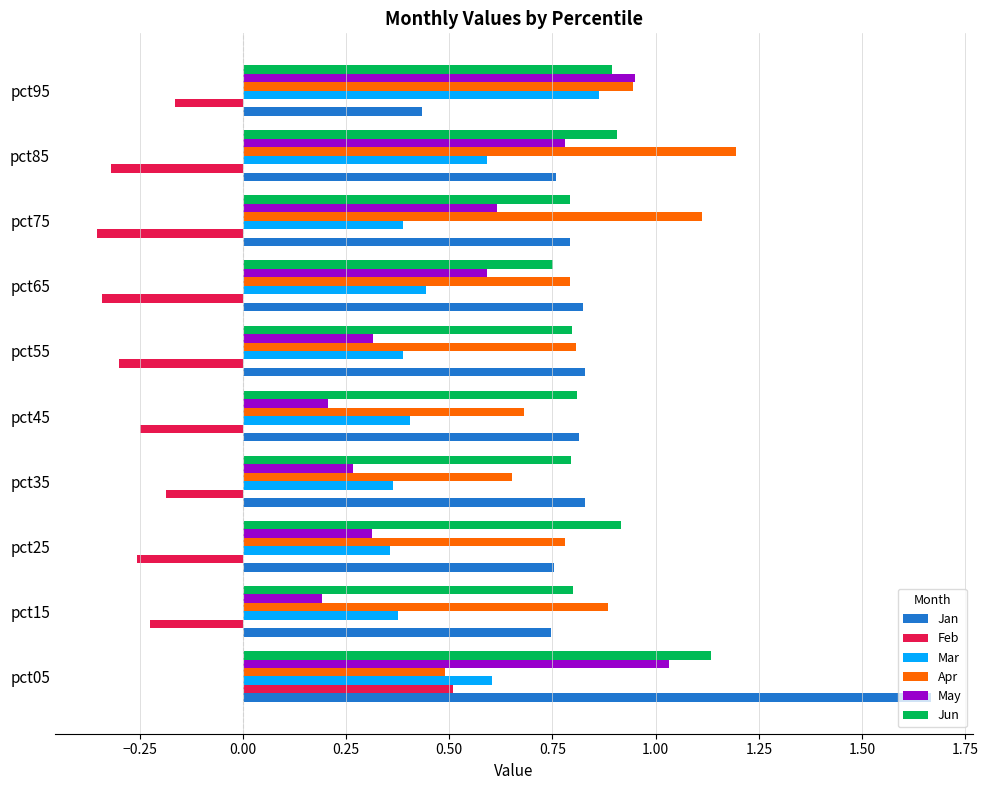

True or false: Jun has a value of 0.8 at pct65.

True